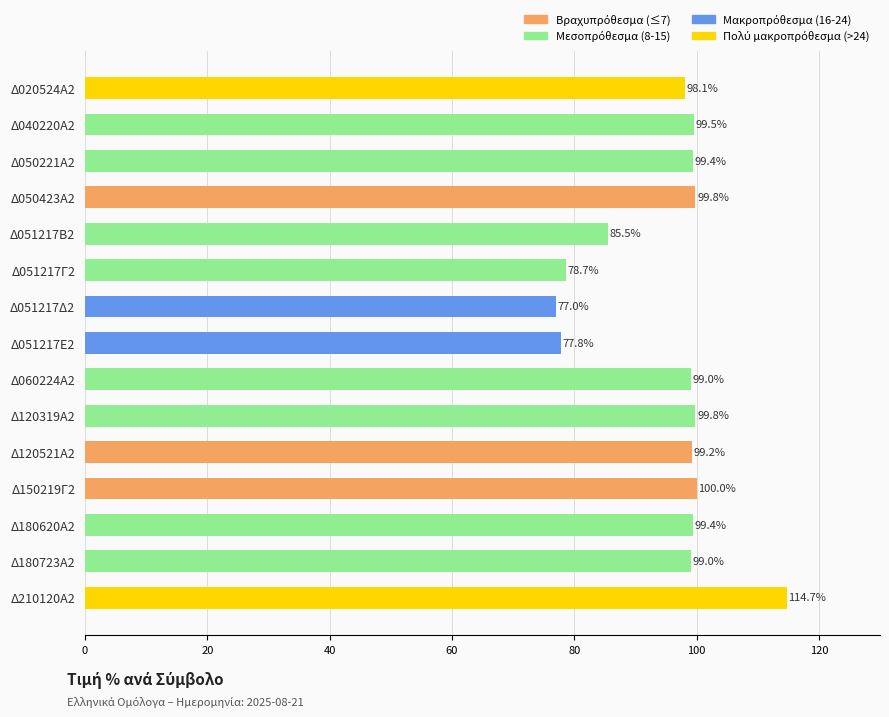

What is the sum of all values?

1426.9